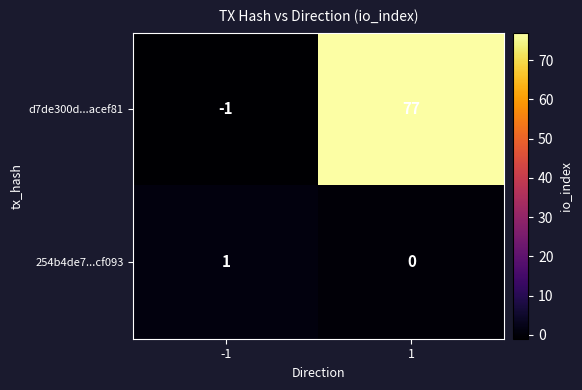

How many series are shown in this chart?

2